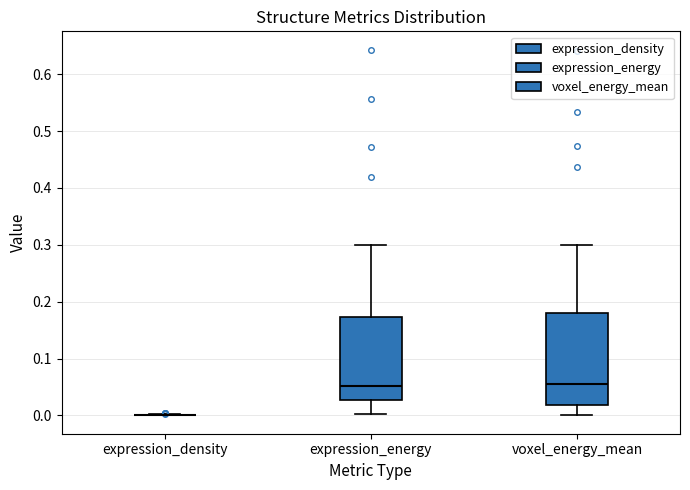

Where does the upper whisker of the box for voxel_energy_mean end on the y-axis? The values are not printed on the chart, so give them approximately, as read against the axis.

0.30